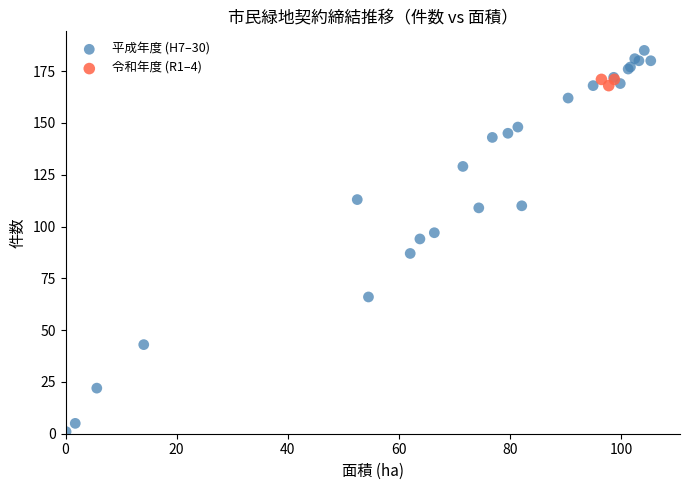

Which series has the largest Y range (max minus min)?

平成年度 (H7–30)